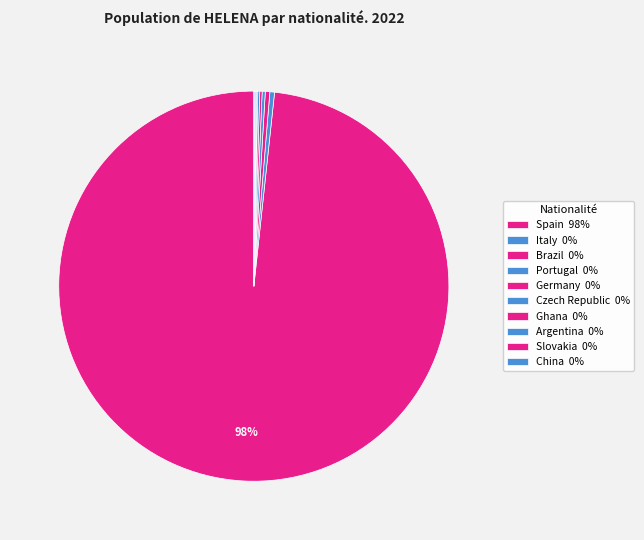

To the nearest percent, what percentage of the pie is Spain?

98%